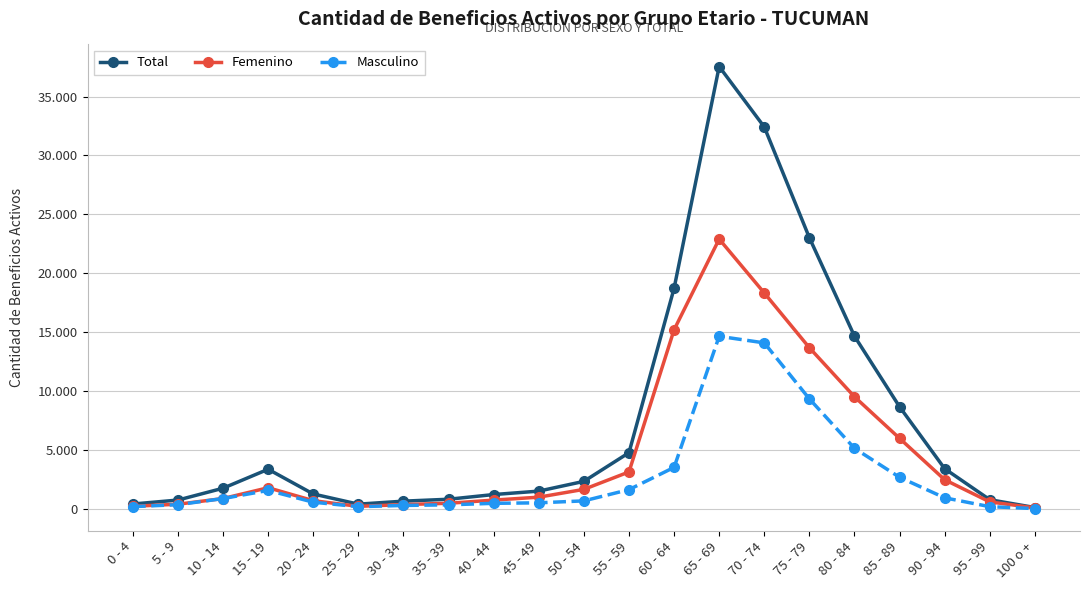

Which has a higher value, 100 o + or 30 - 34?

30 - 34